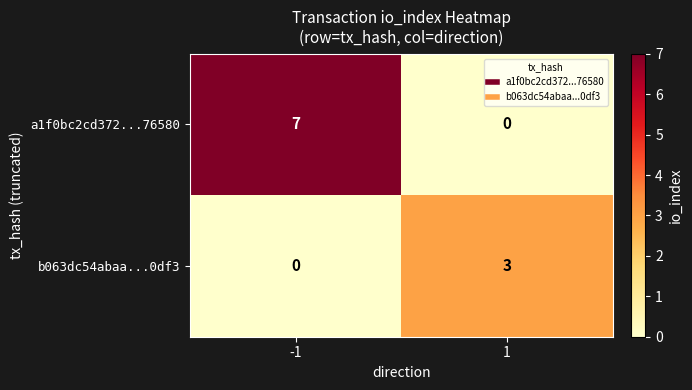

What is the difference between the b063dc54abaa...0df3 values at 1 and -1?

3